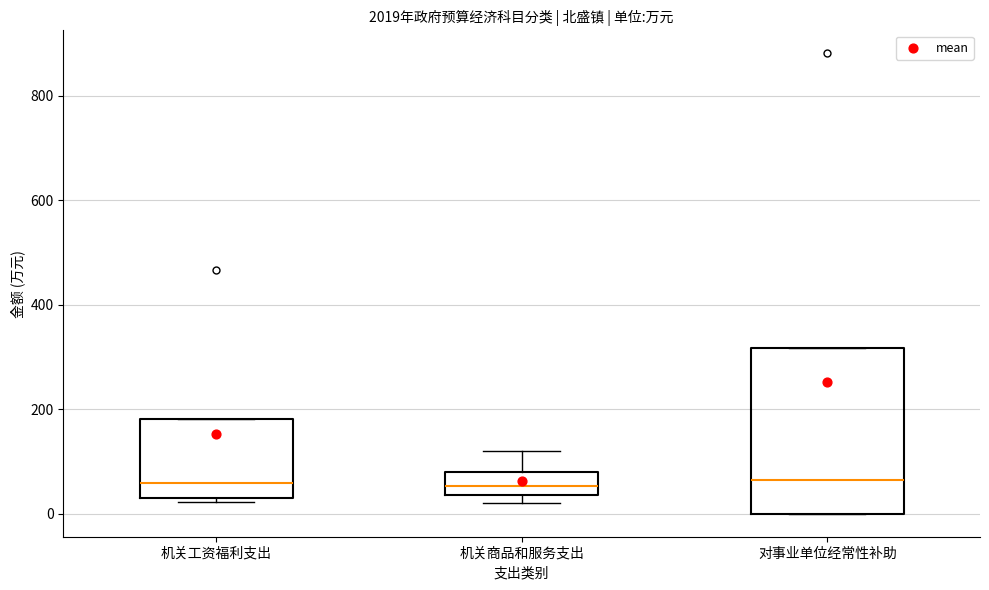

Where is the upper edge of the box for 机关工资福利支出 on the y-axis? The values are not printed on the chart, so give them approximately, as read against the axis.

180